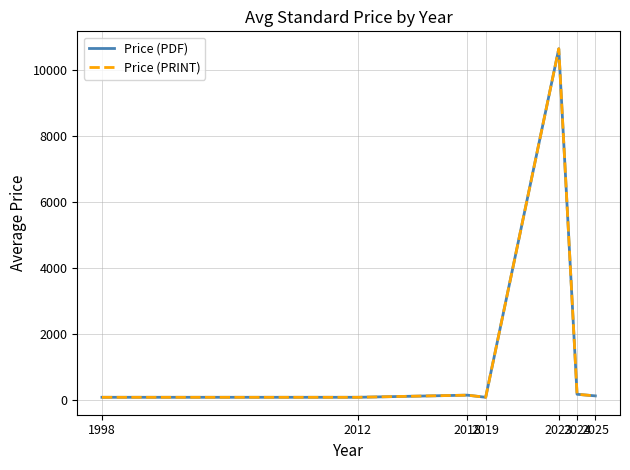

Reading left to right, what are all the values shown in this chart?

Price (PDF): 1998=69.0	2012=69.0	2018=134.0	2019=69.0	2023=10652.7	2024=160.9	2025=111.9
Price (PRINT): 1998=69.0	2012=69.0	2018=134.0	2019=69.0	2023=10652.7	2024=160.9	2025=111.9